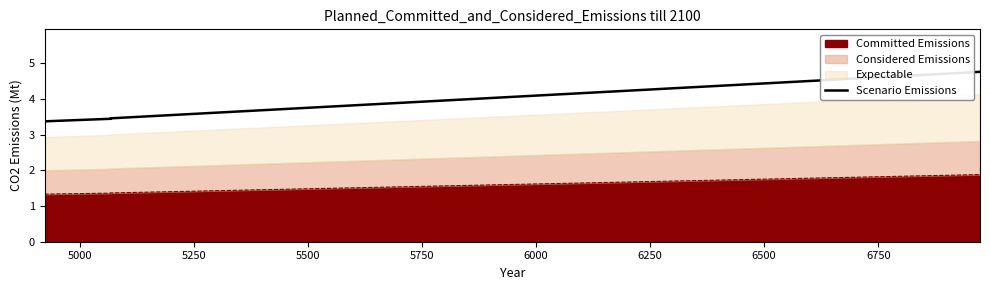

What is the change in value from 5000 to 6750?

+1.3